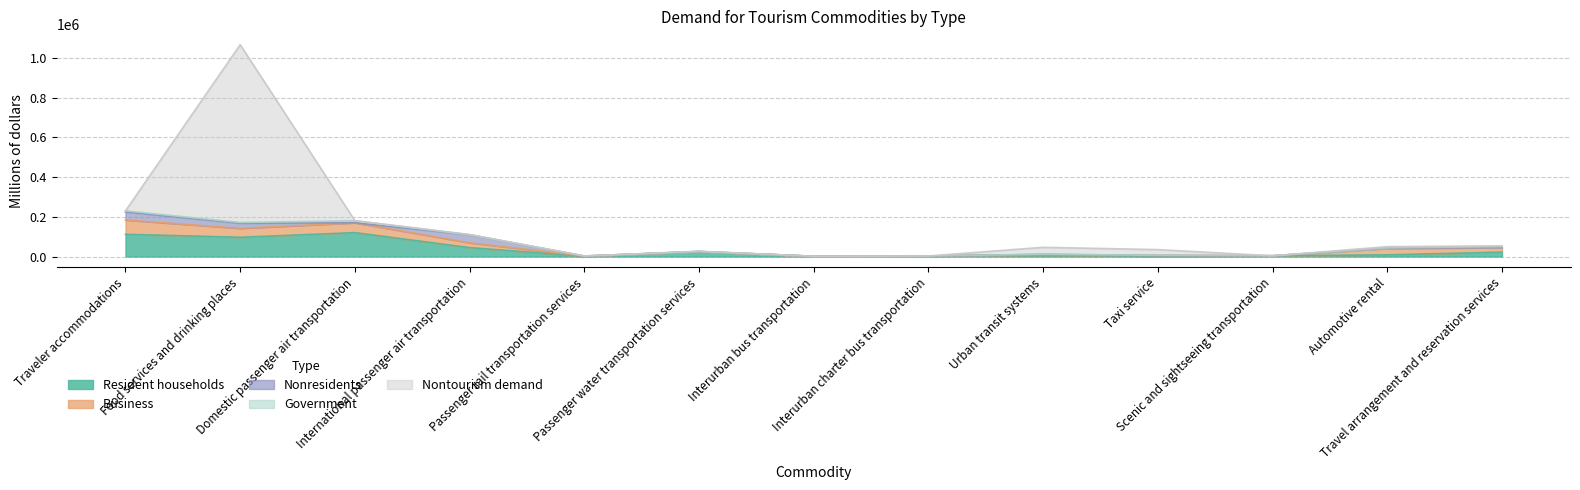

At which category does Nonresidents reach its first local peak?

International passenger air transportation